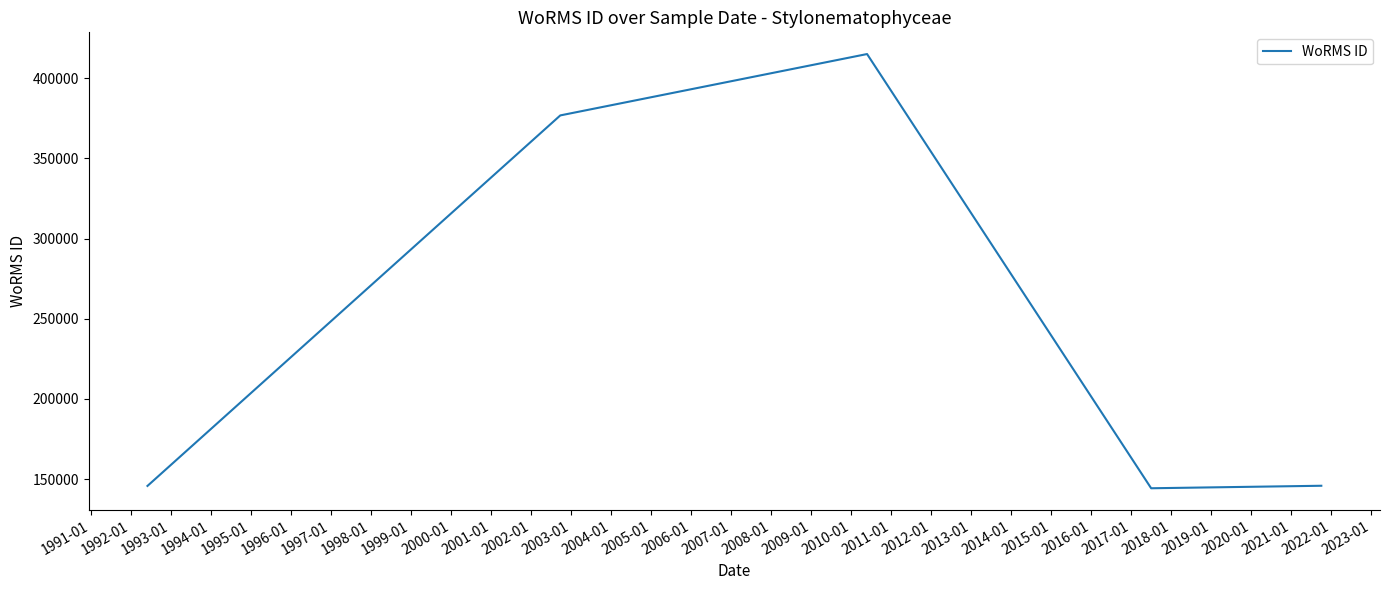

What is the greatest value displayed?

415097